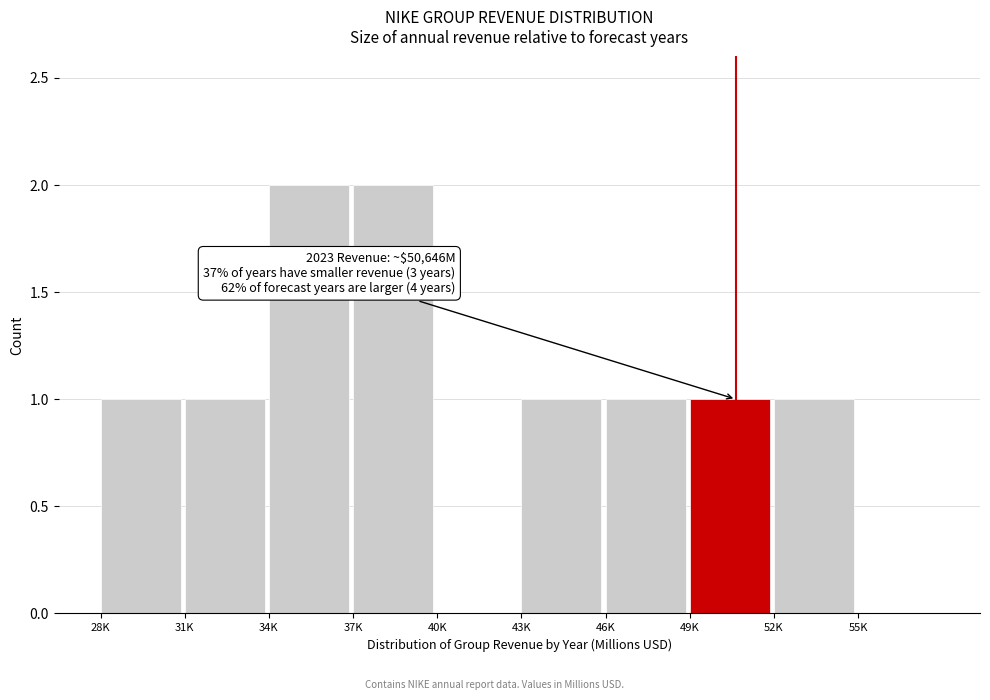

Reading left to right, transcribe all the data shown in this chart.

28K=1	31K=1	34K=2	37K=2	40K=0	43K=1	46K=1	49K=1	52K=1	55K=0